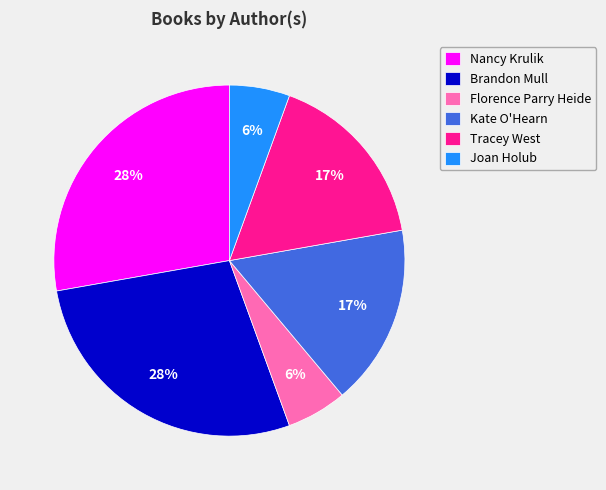

Between Kate O'Hearn and Florence Parry Heide, which is larger?

Kate O'Hearn